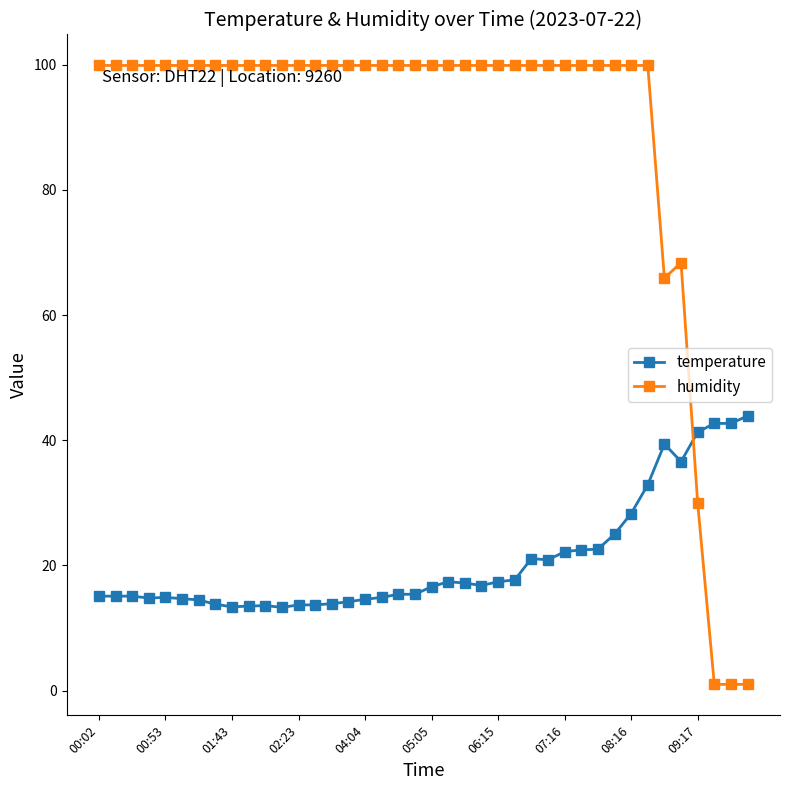

What is the value of the temperature point at the 27th from the left?

21.1